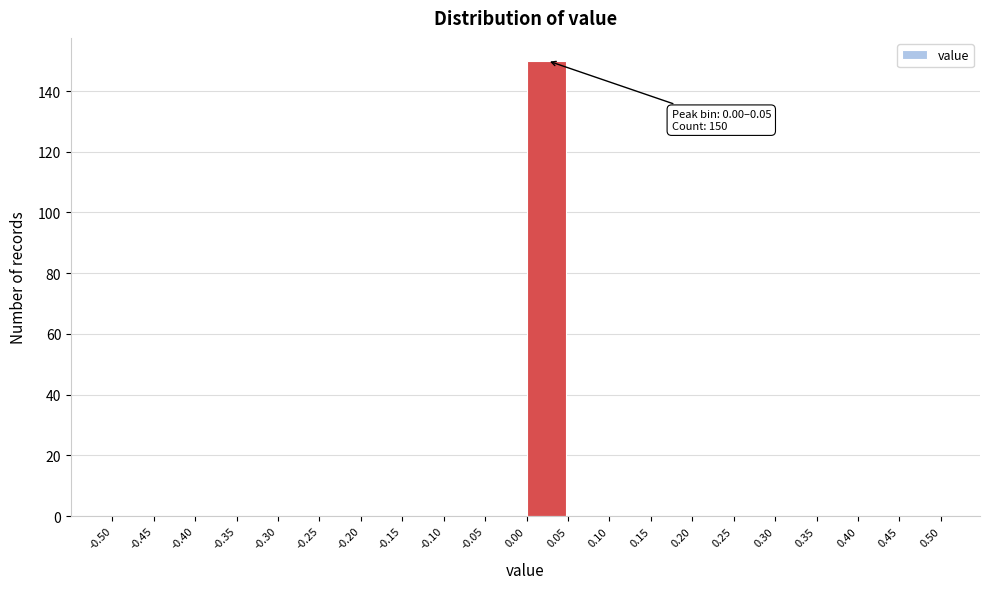

Over which range of the x-axis is the bar tallest?

0.00 to 0.05